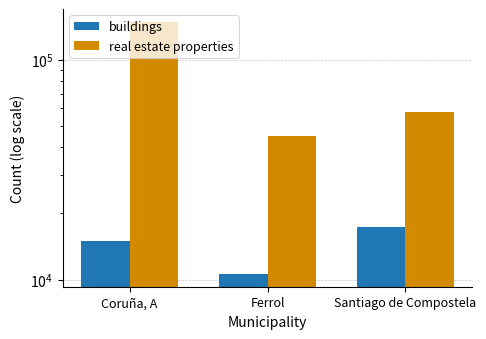

Between Coruña, A and Ferrol, which series saw the biggest shift?

real estate properties